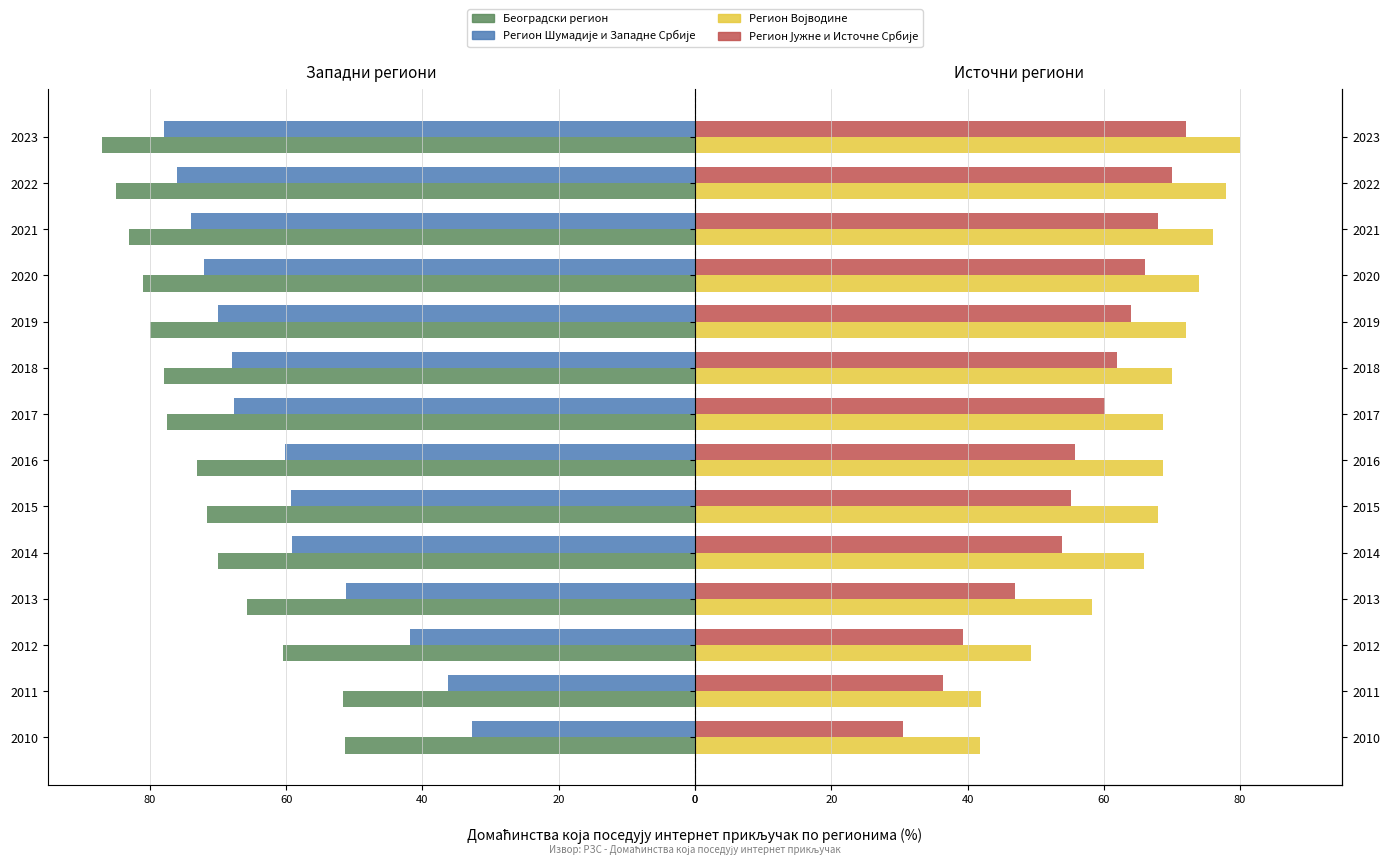

The value of Београдски регион at 2013 is -65.8. True or false?

True